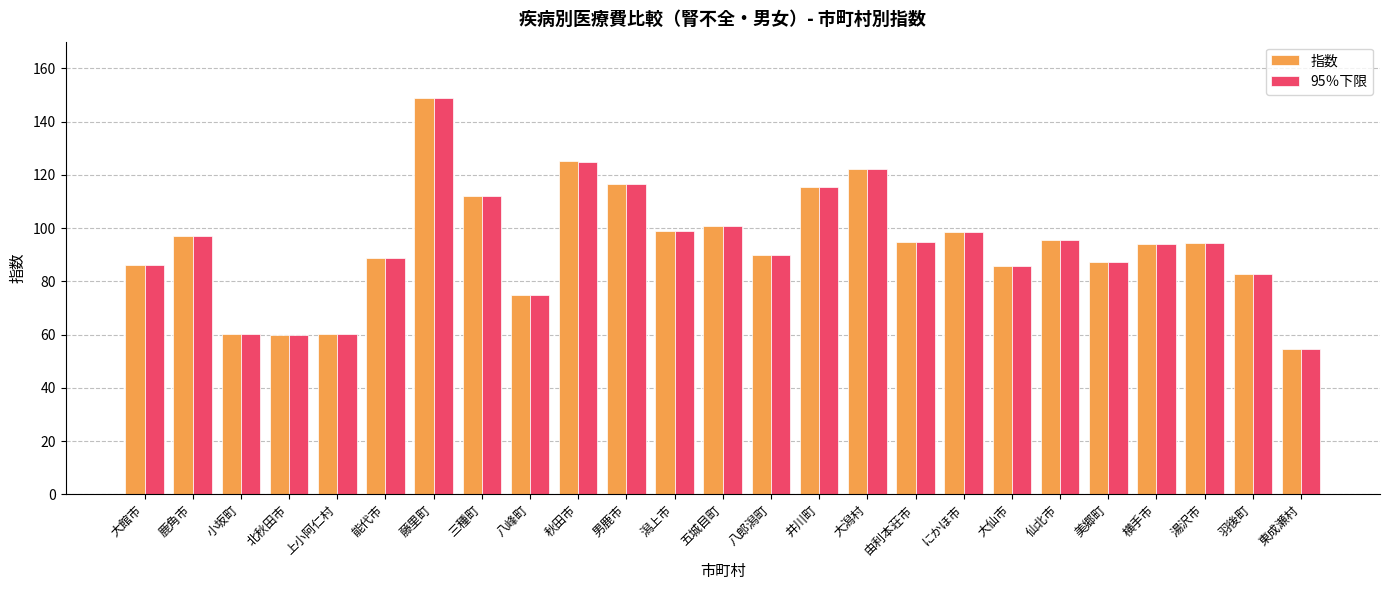

What is the difference between the 95％下限 values at 上小阿仁村 and 能代市?

28.4